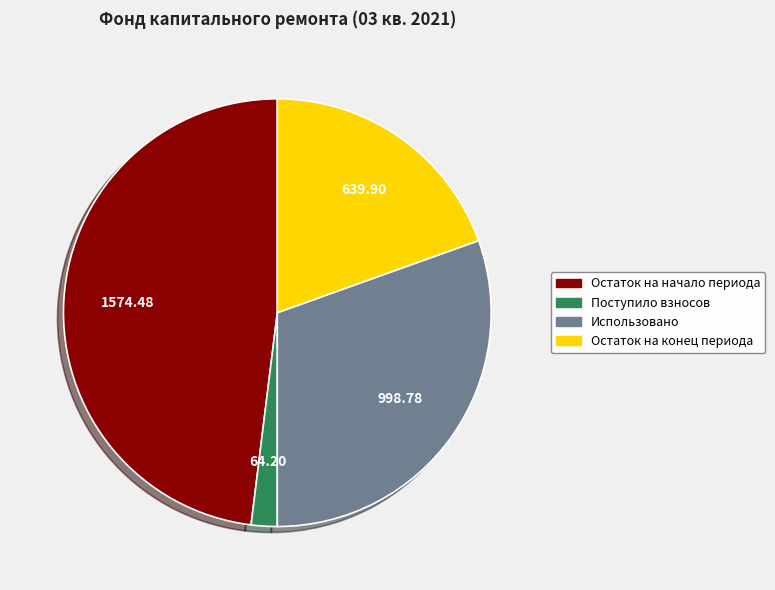

Count the number of slices in the pie.

4